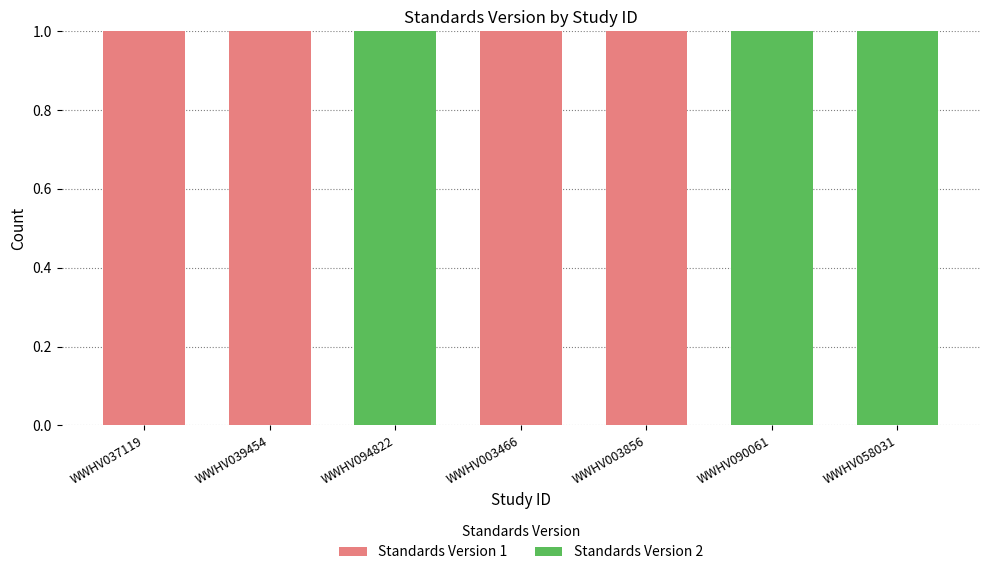

True or false: Standards Version 1 has a value of 2 at WWHV003466.

False